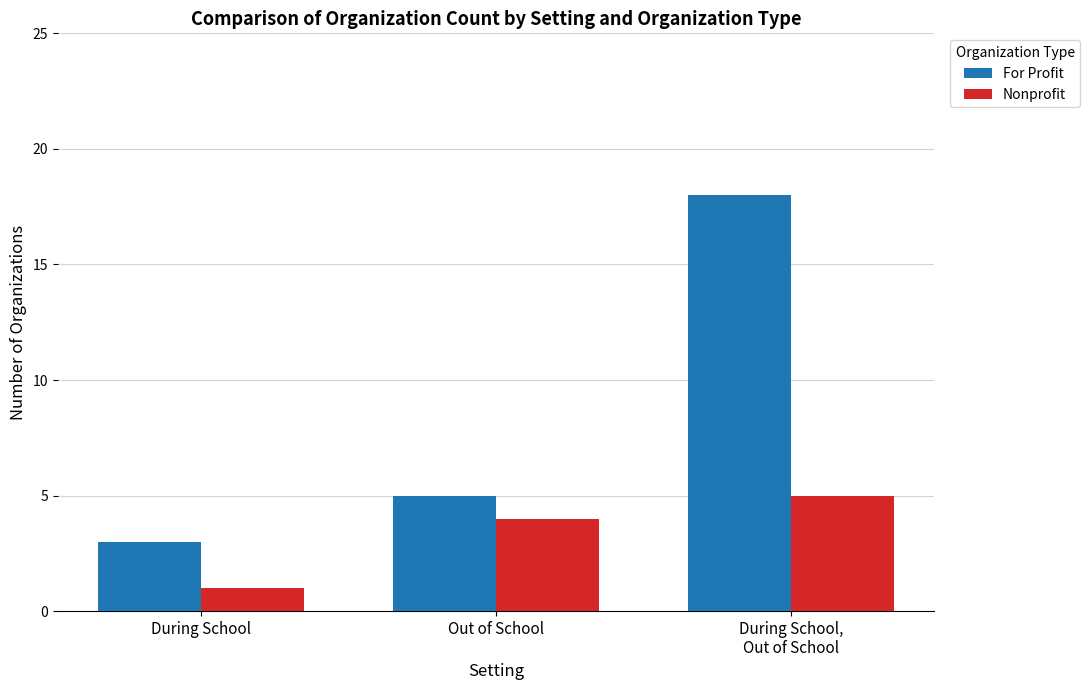

At which category is the sum across all series the highest?

During School,
Out of School